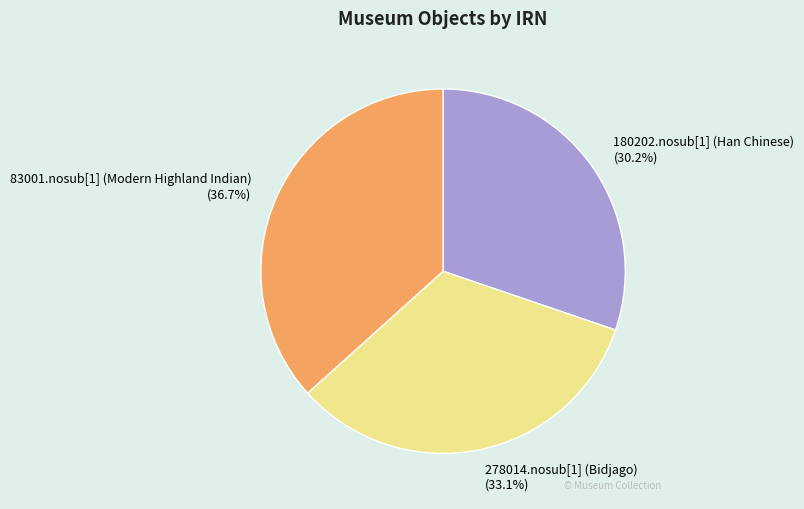

What percentage is the 278014.nosub[1] (Bidjago) slice, to the nearest percent?

33%